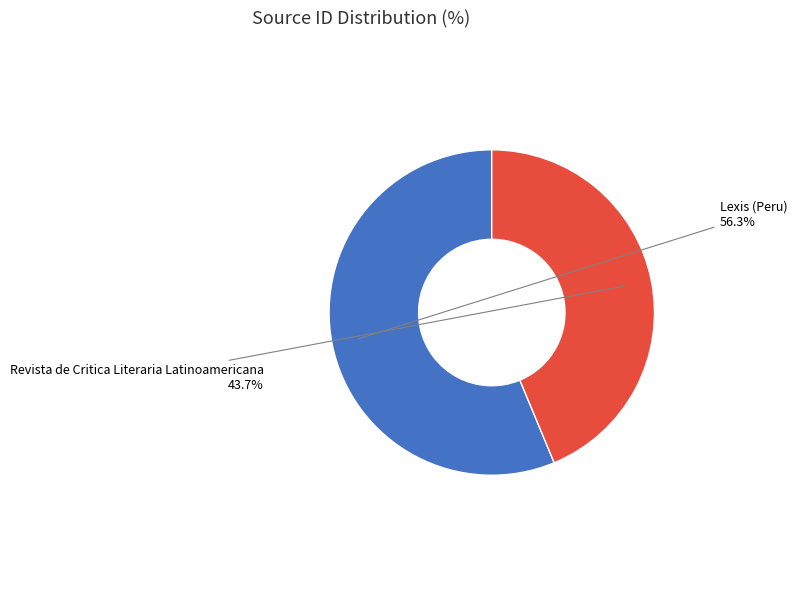

How many slices are in this pie chart?

2